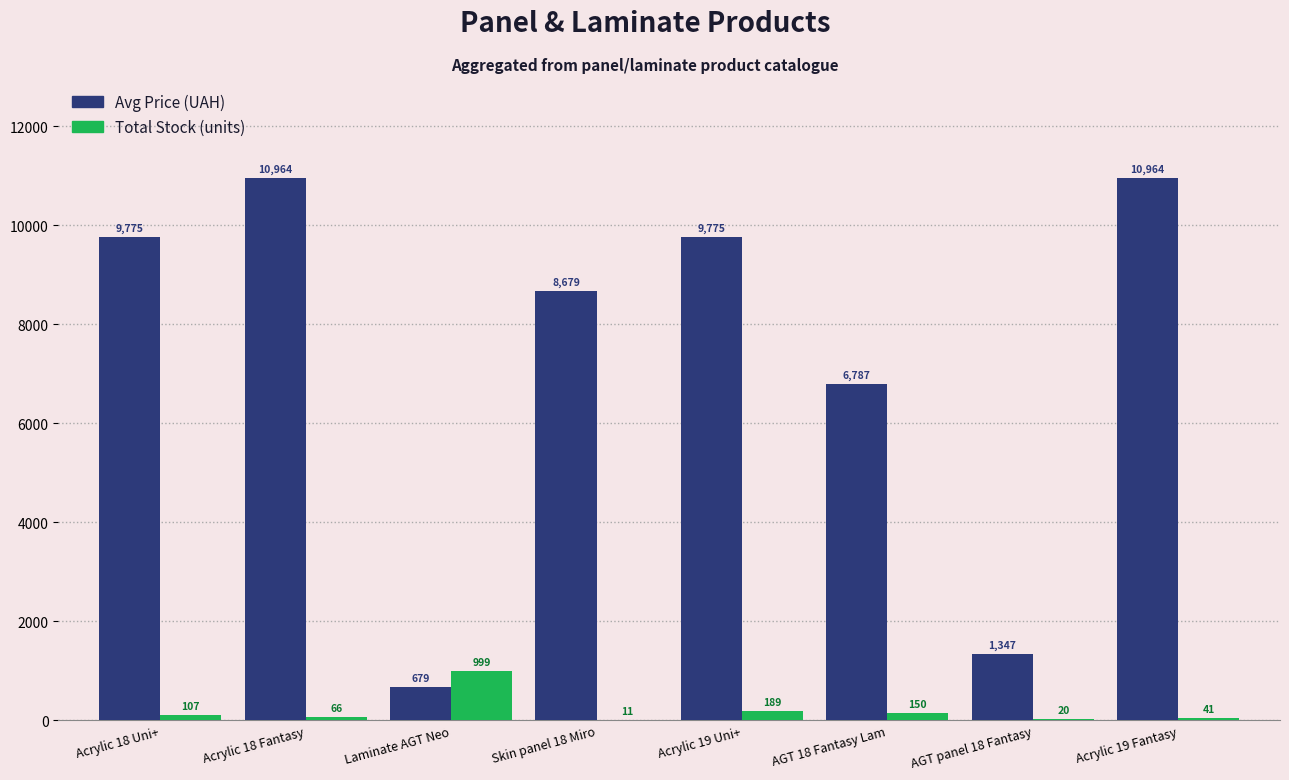

The Avg Price (UAH) series shows 5105.5 at Acrylic 18 Fantasy. True or false?

False